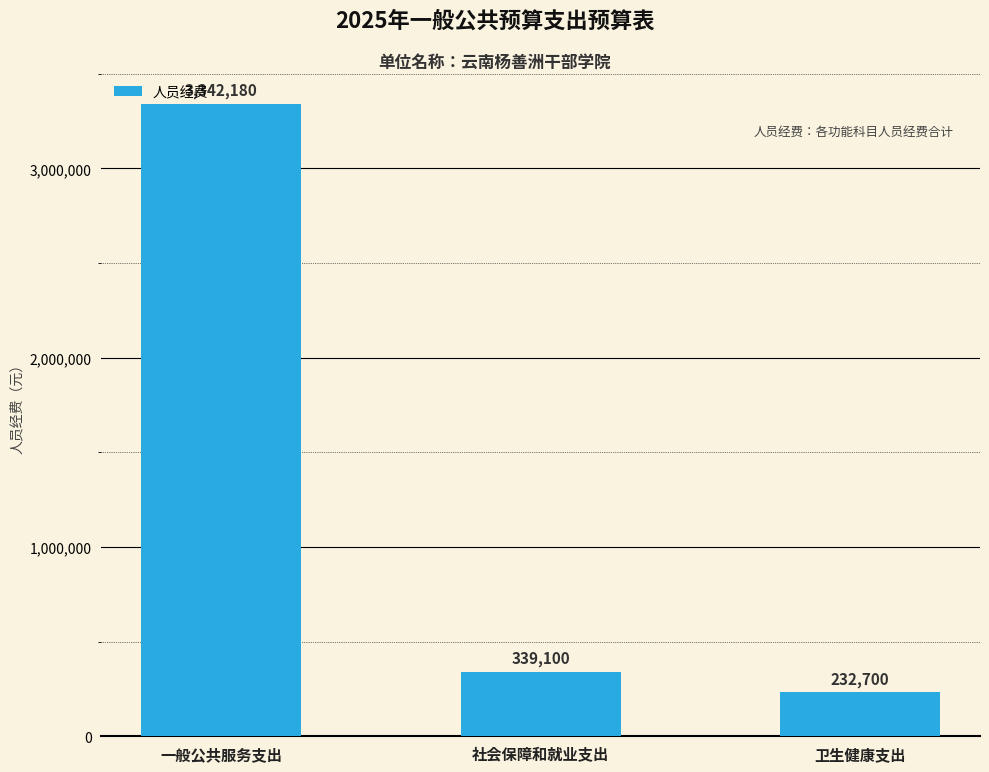

Which category has the lowest value across all series?

卫生健康支出